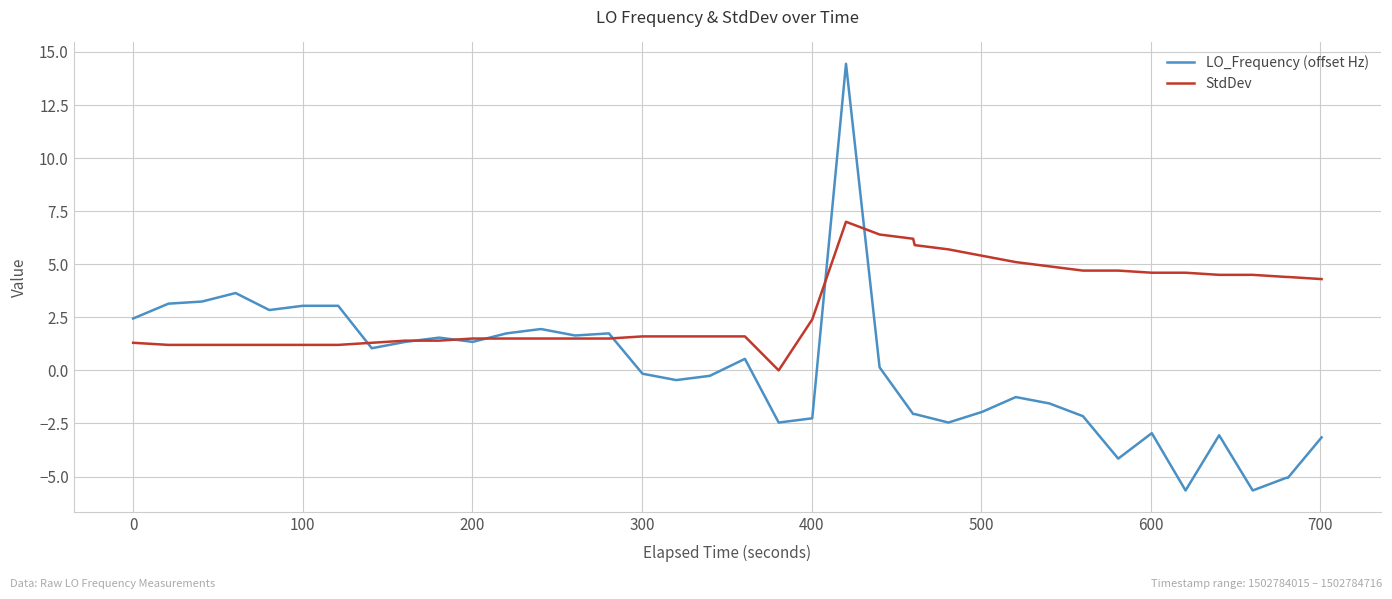

What is the maximum value for StdDev?

7.0